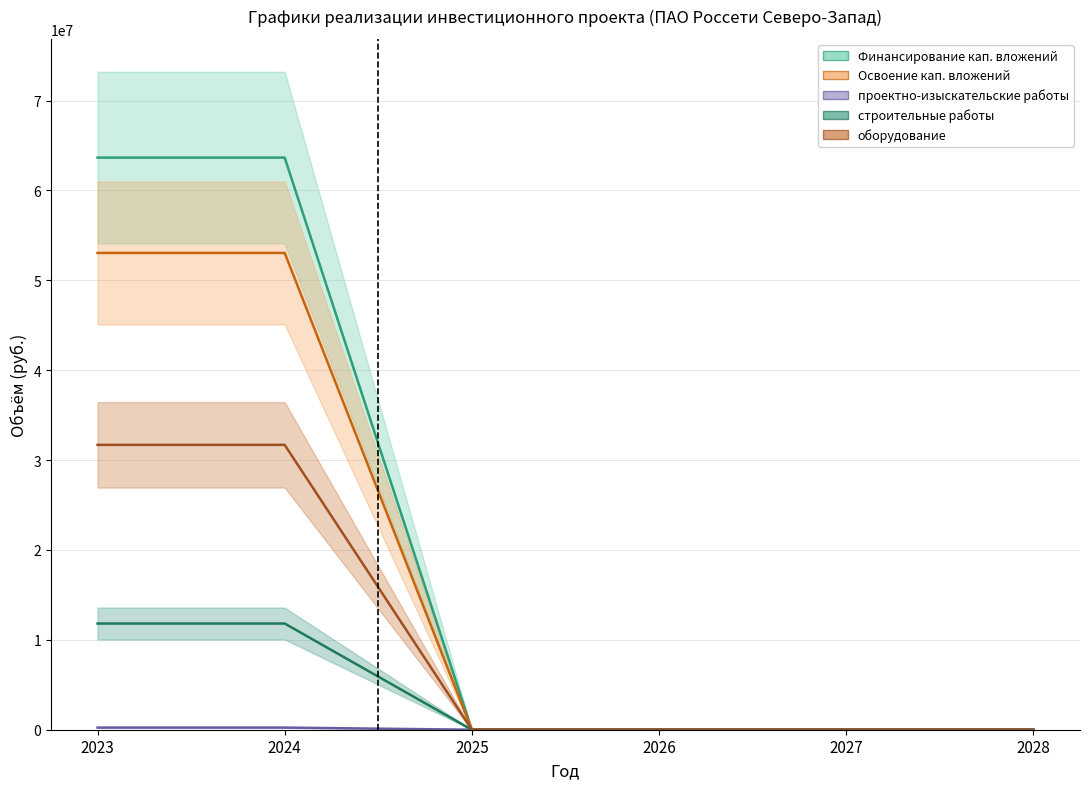

Reading left to right, extract all data points from this chart.

Финансирование кап. вложений: 63650795	63650795	0	0	0	0
Освоение кап. вложений: 53042329	53042329	0	0	0	0
проектно-изыскательские работы: 238259	238259	0	0	0	0
строительные работы: 11815286	11815286	0	0	0	0
оборудование: 31691101	31691101	0	0	0	0